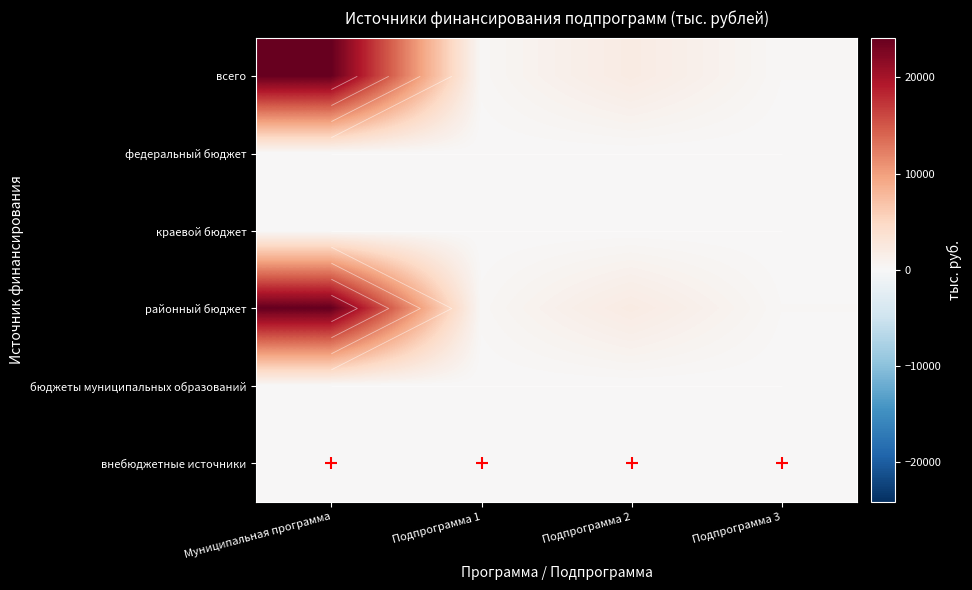

How many data points in районный бюджет are less than 2000?

2